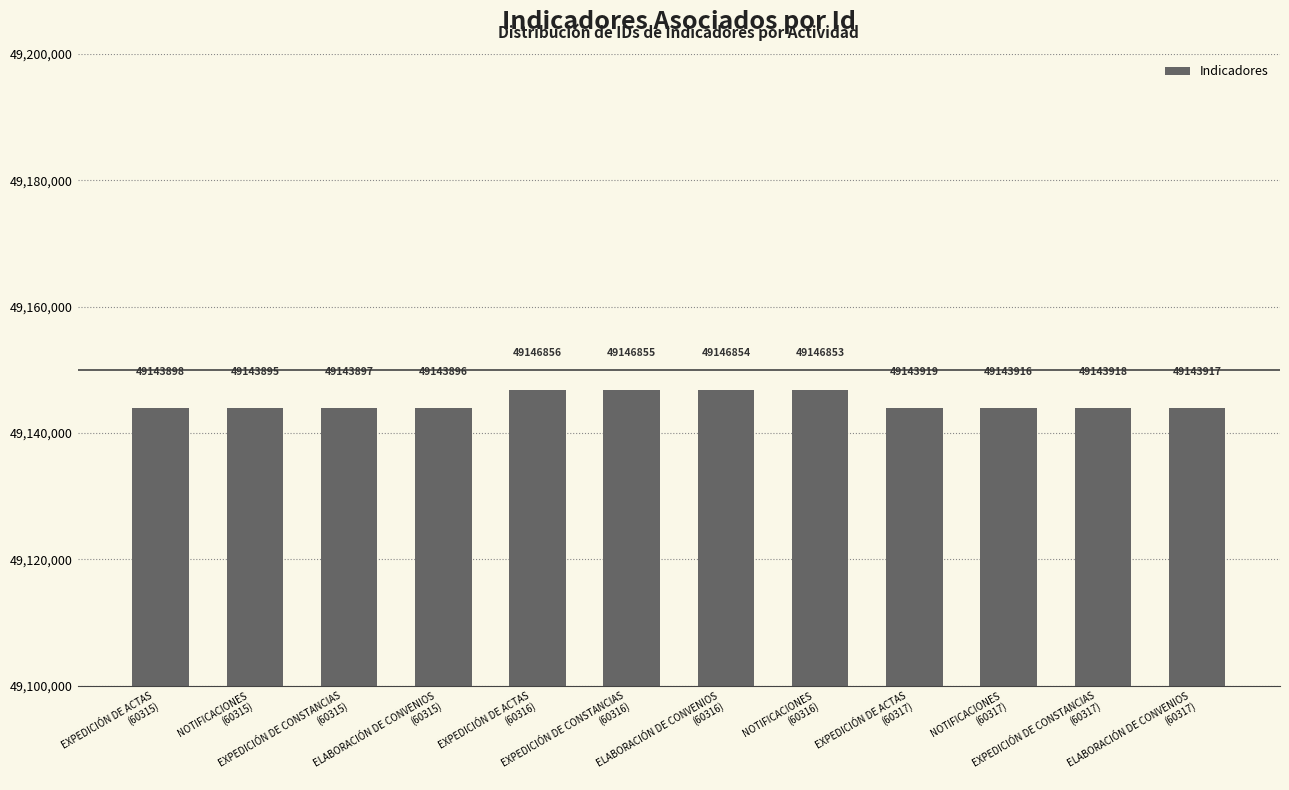

List the labels in order of value, largest first.

EXPEDICIÓN DE ACTAS
(60316), EXPEDICIÓN DE CONSTANCIAS
(60316), ELABORACIÓN DE CONVENIOS
(60316), NOTIFICACIONES
(60316), EXPEDICIÓN DE ACTAS
(60317), EXPEDICIÓN DE CONSTANCIAS
(60317), ELABORACIÓN DE CONVENIOS
(60317), NOTIFICACIONES
(60317), EXPEDICIÓN DE ACTAS
(60315), EXPEDICIÓN DE CONSTANCIAS
(60315), ELABORACIÓN DE CONVENIOS
(60315), NOTIFICACIONES
(60315)